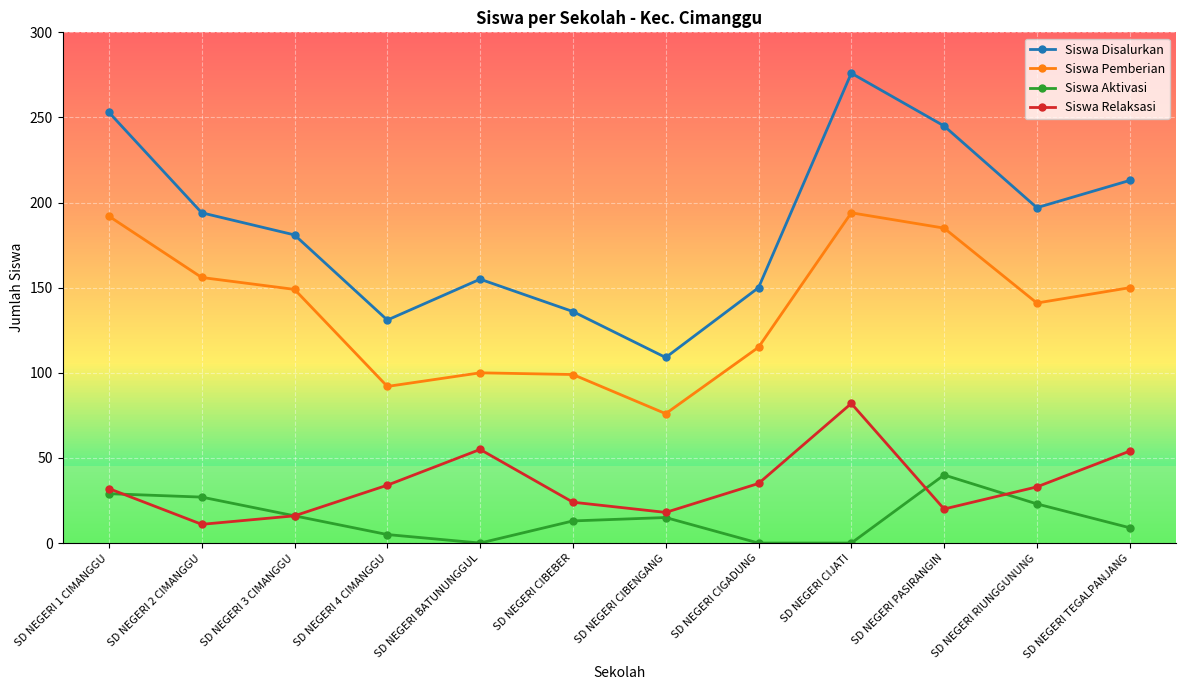

At which category does Siswa Aktivasi reach its first local valley?

SD NEGERI BATUNUNGGUL